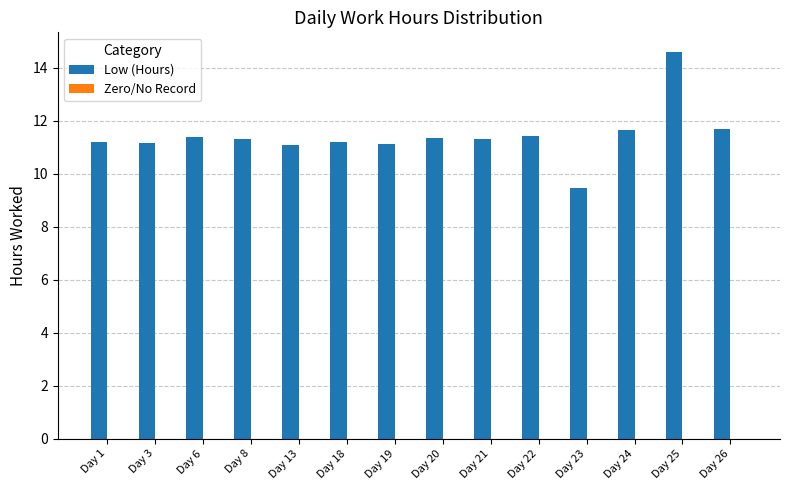

What is the approximate value at Day 3?

11.2